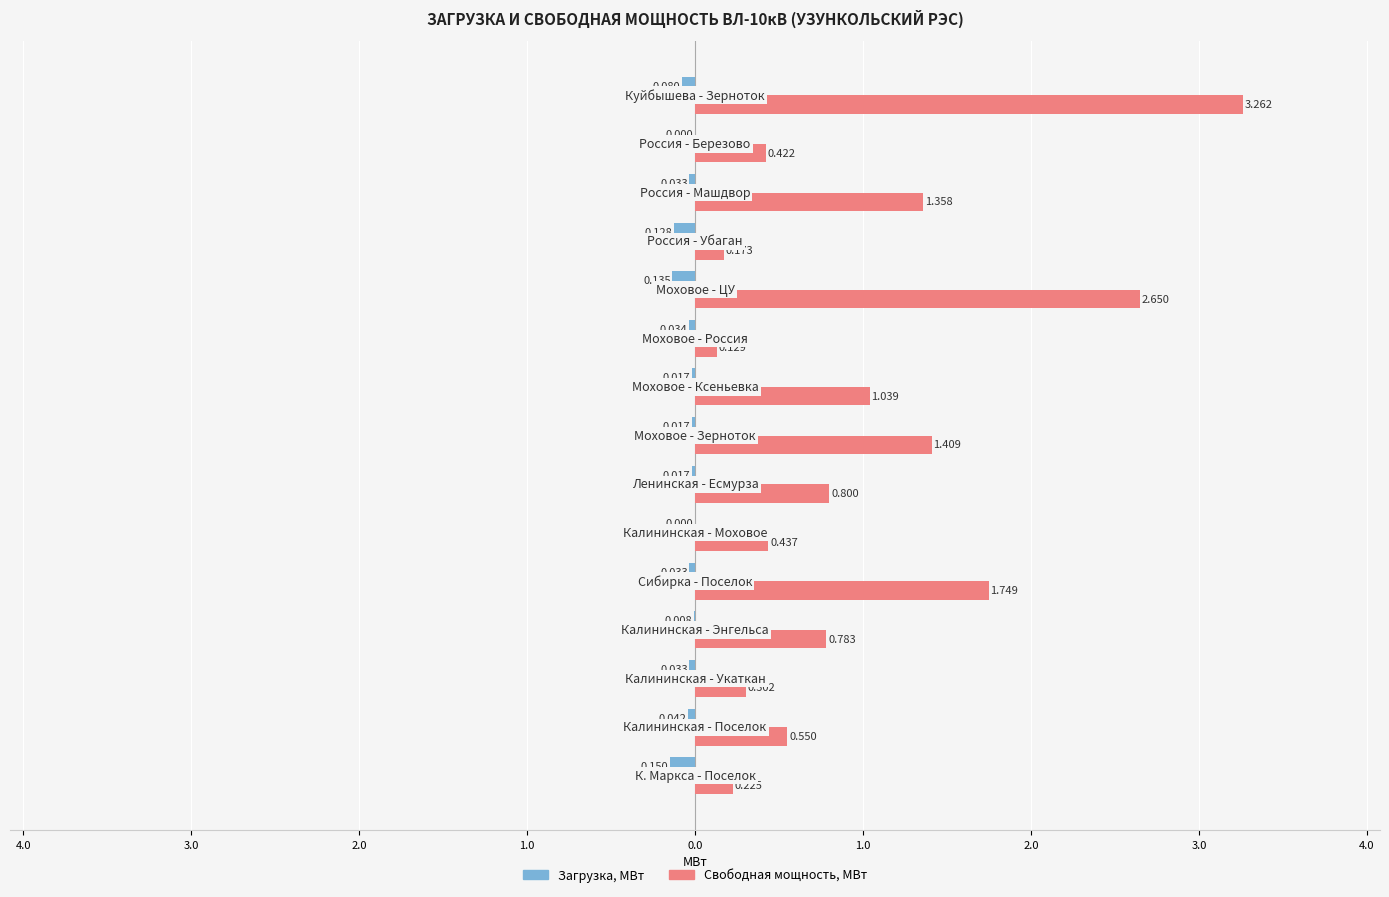

What are all the series names shown in the legend?

Загрузка, МВт, Свободная мощность, МВт